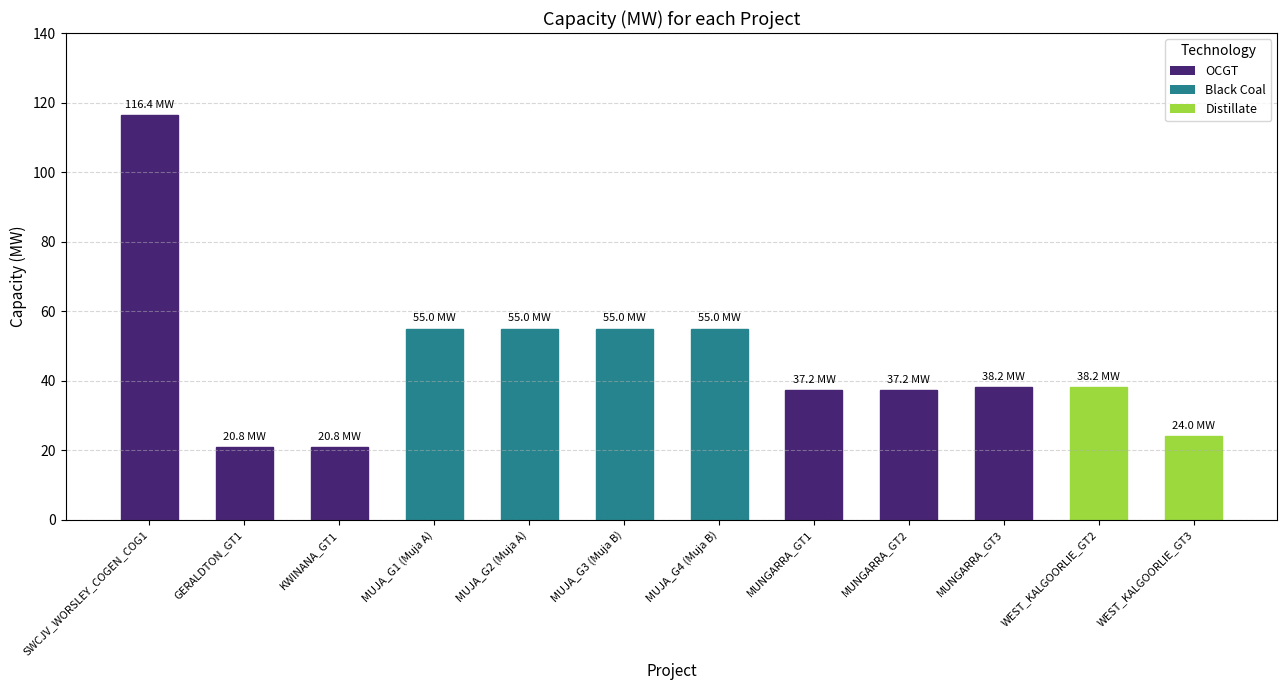

What is the value of the 12th bar from the left?

24.0